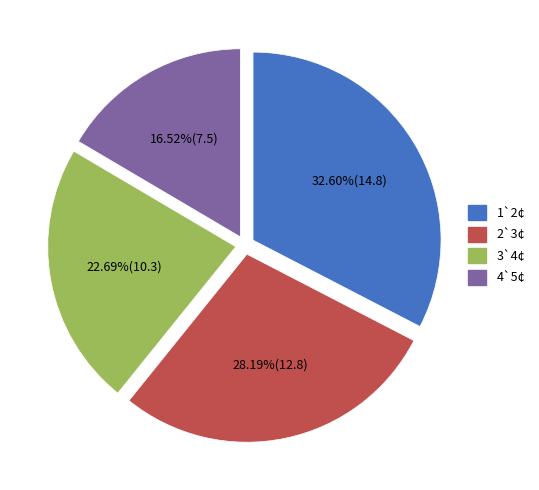

Is there any slice that represents more than half of the pie?

No